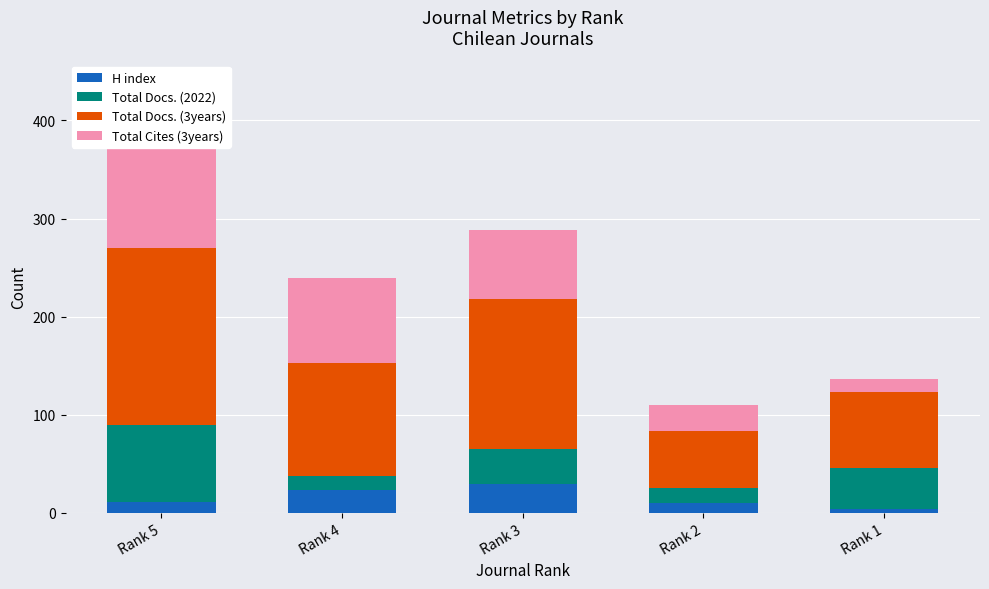

How many values in the Total Docs. (3years) series exceed 116?

2